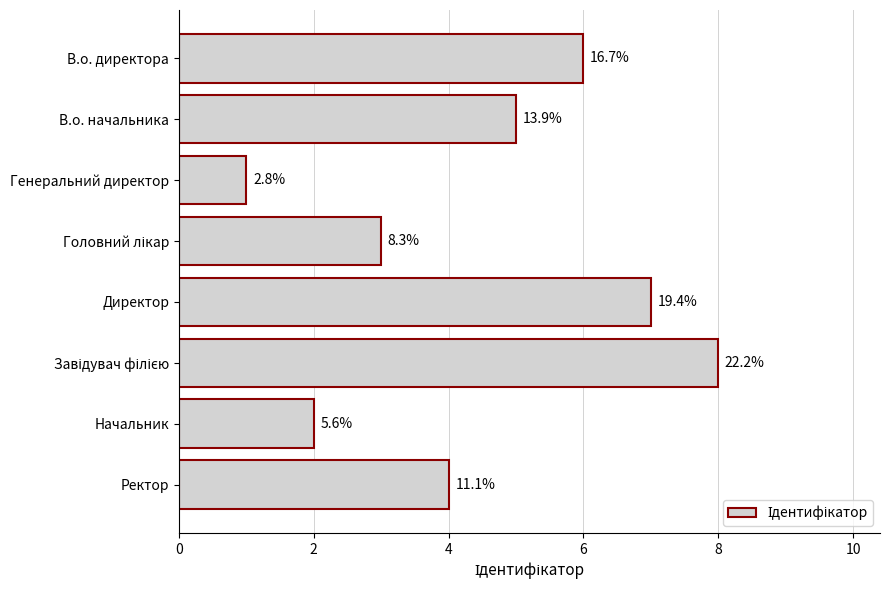

What is the sum of all values?

36